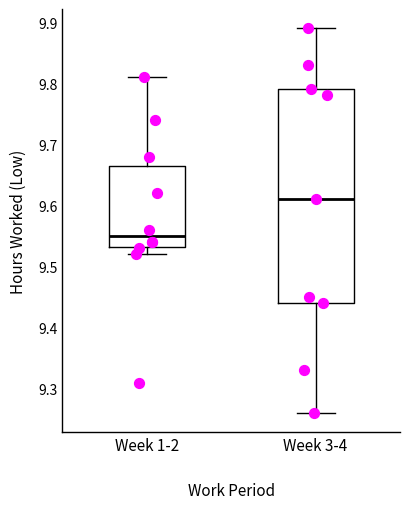

Reading left to right, transcribe this box plot: for each box, give where its median line is, the range the box spans, and where its two whiskers end, as read against the y-axis. The values are not printed on the chart, so give them approximately, as read against the axis.

Week 1-2: median 9.55, box 9.53 to 9.67, whiskers 9.52 to 9.81
Week 3-4: median 9.61, box 9.44 to 9.79, whiskers 9.26 to 9.89